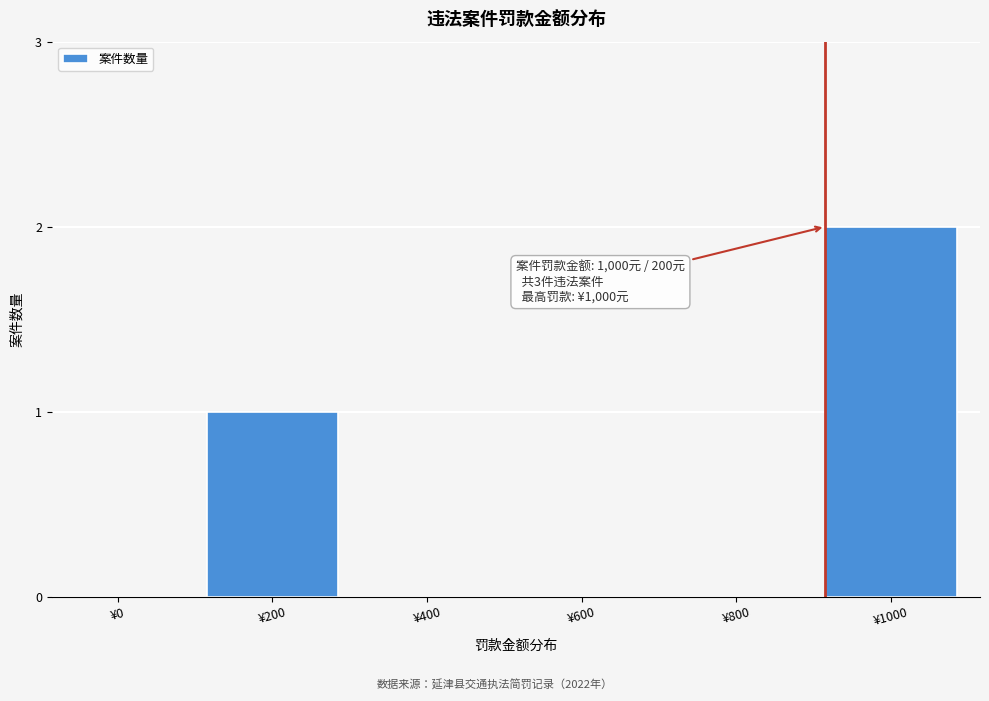

Reading left to right, list all the values displayed in this chart.

¥0=0	¥200=1	¥400=0	¥600=0	¥800=0	¥1000=2